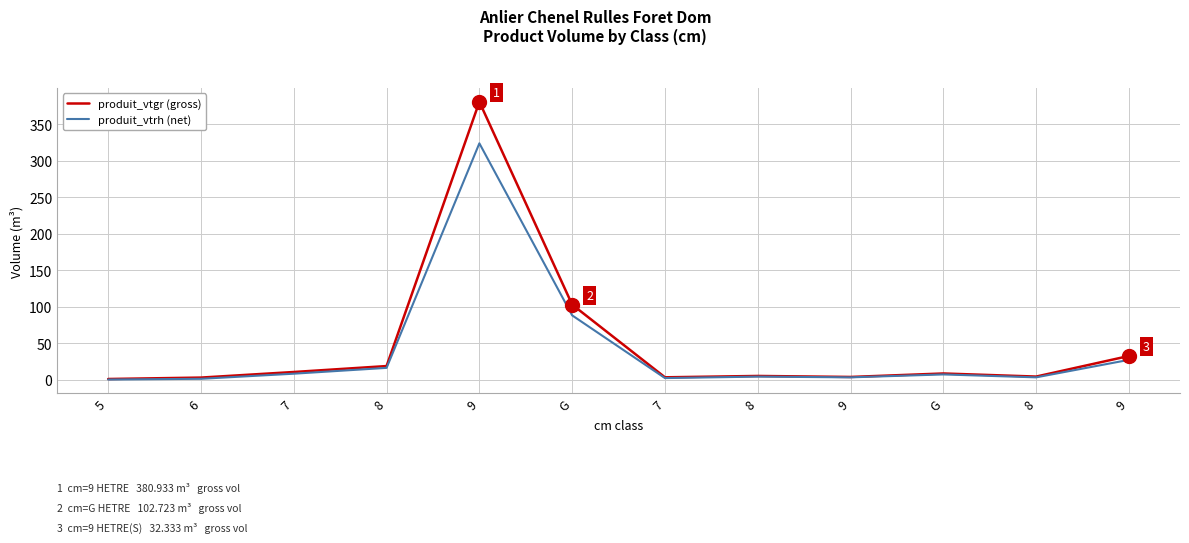

What is the spread (max minus min) of values at 7?

2.3